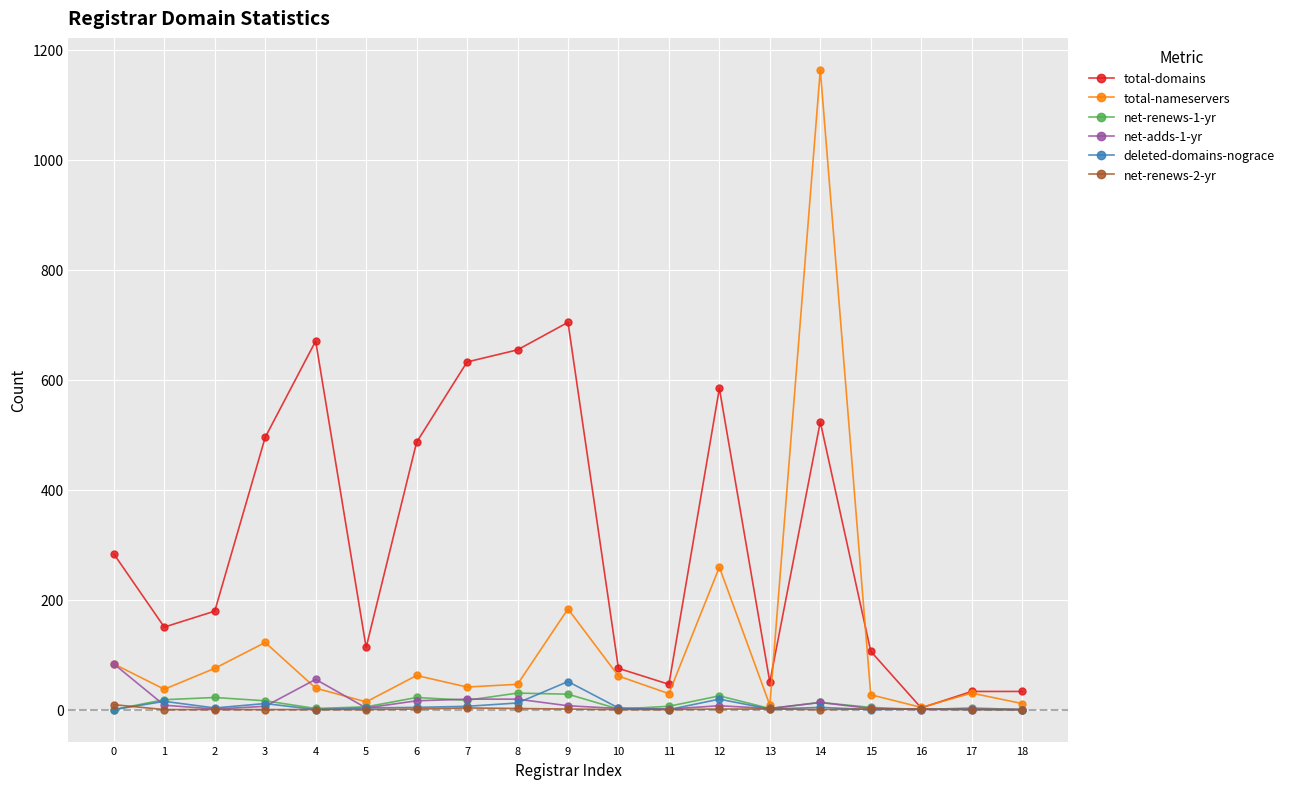

Which series has the widest spread of values?

total-nameservers